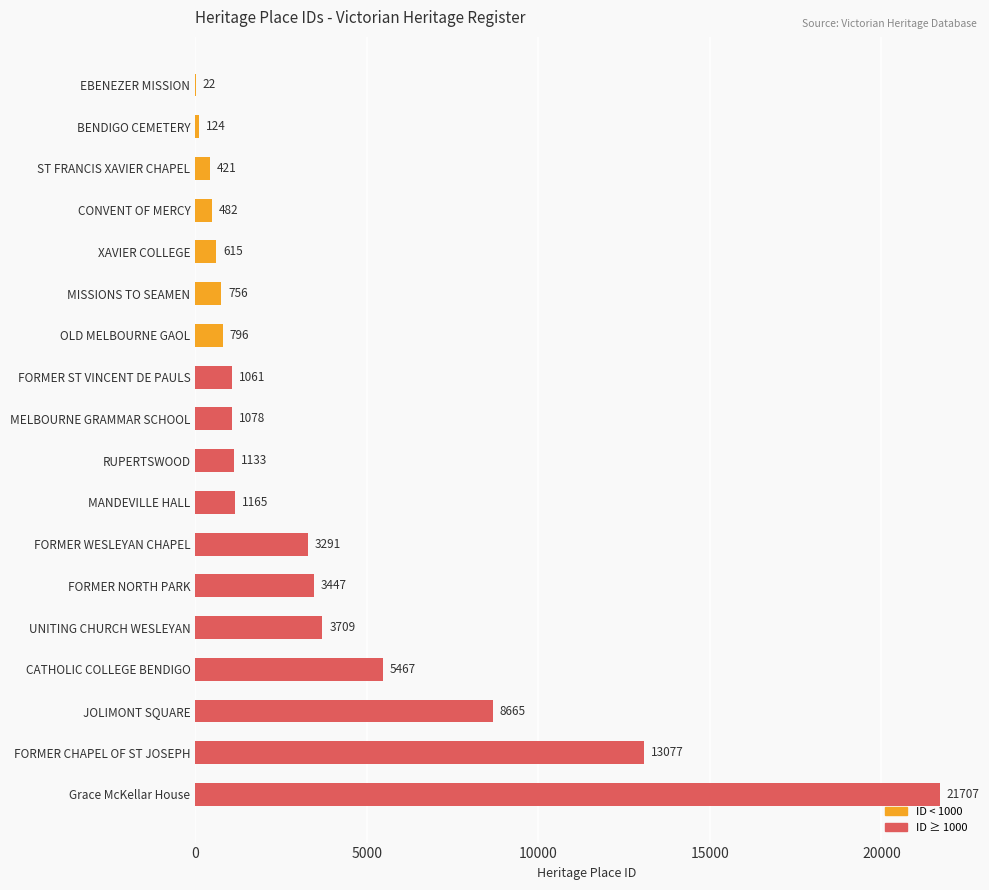

Between MANDEVILLE HALL and ST FRANCIS XAVIER CHAPEL, which is larger?

MANDEVILLE HALL